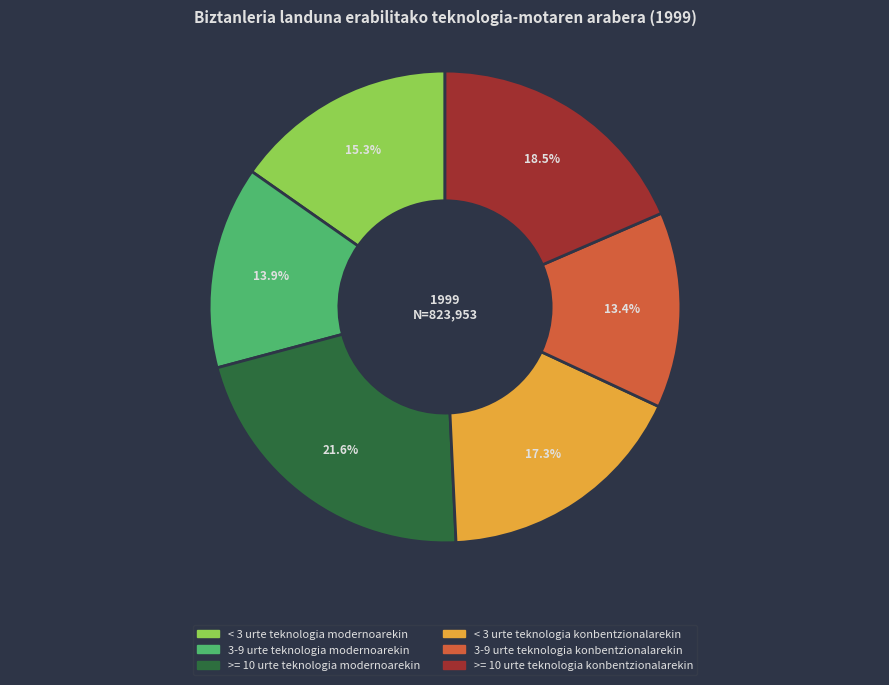

True or false: 3-9 urte teknologia modernoarekin accounts for 19% of the total.

False